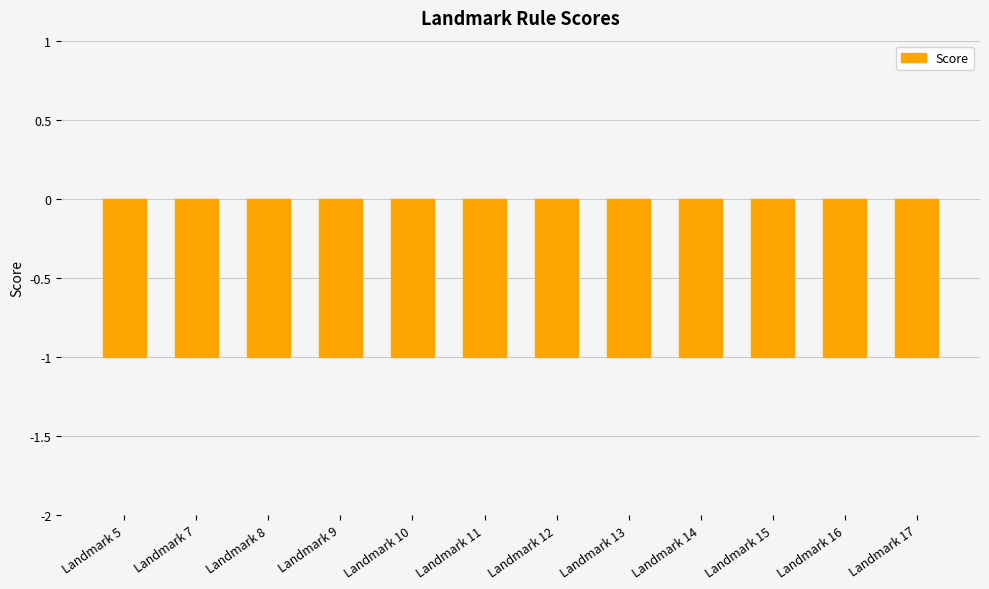

What is the sum of the Score values at Landmark 8 and Landmark 15?

-2